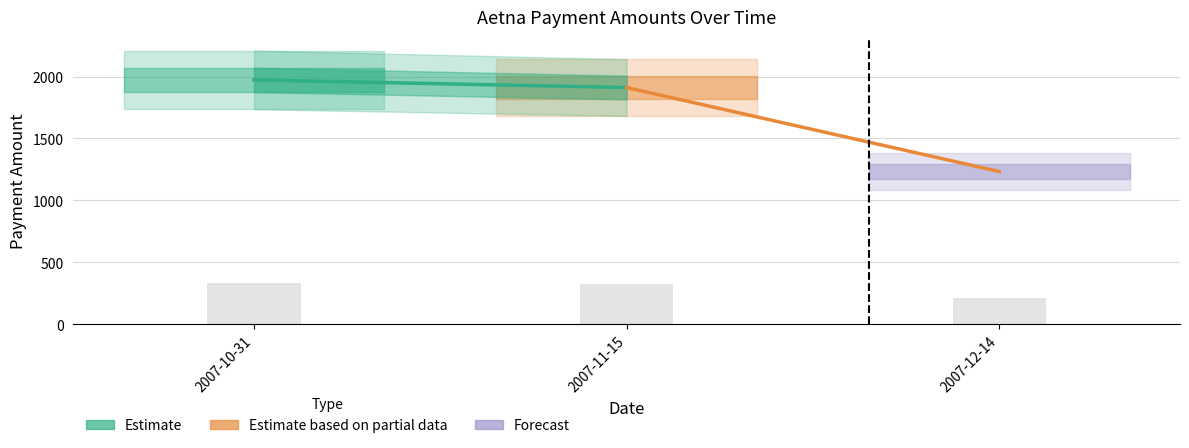

What is the sum of all values?

869.8